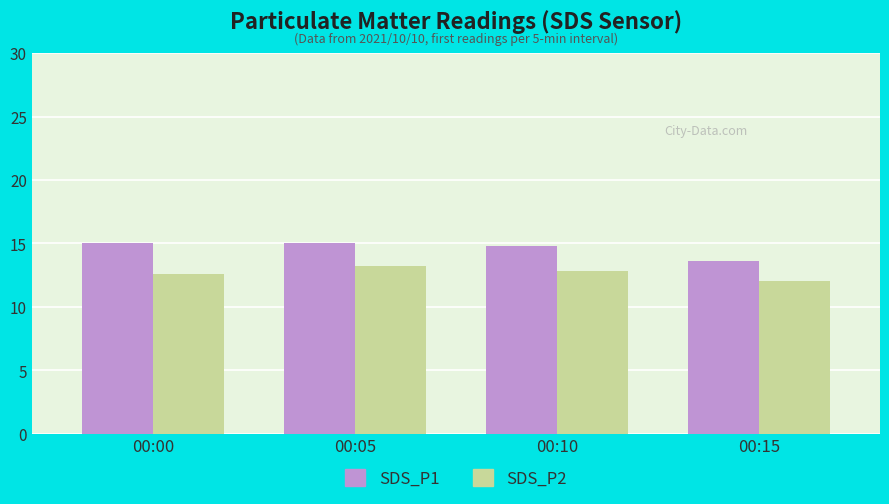

At which category is the sum across all series the highest?

00:05